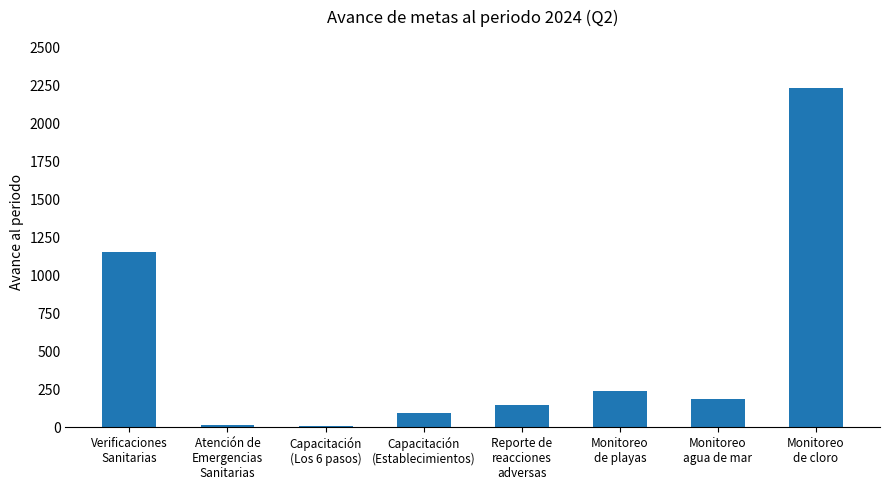

What is the sum of all values?

4073